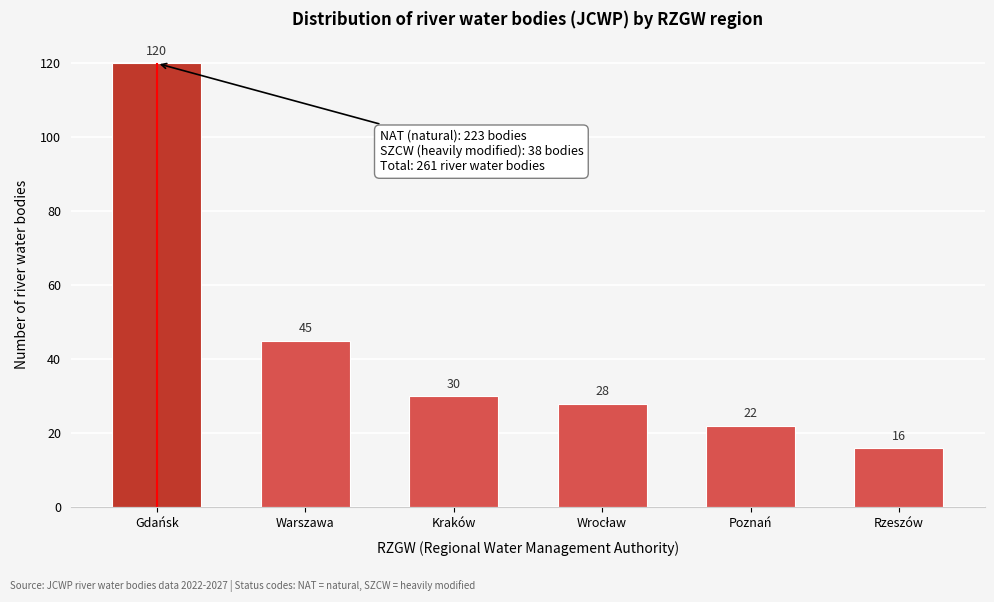

Reading left to right, extract all data points from this chart.

120	45	30	28	22	16